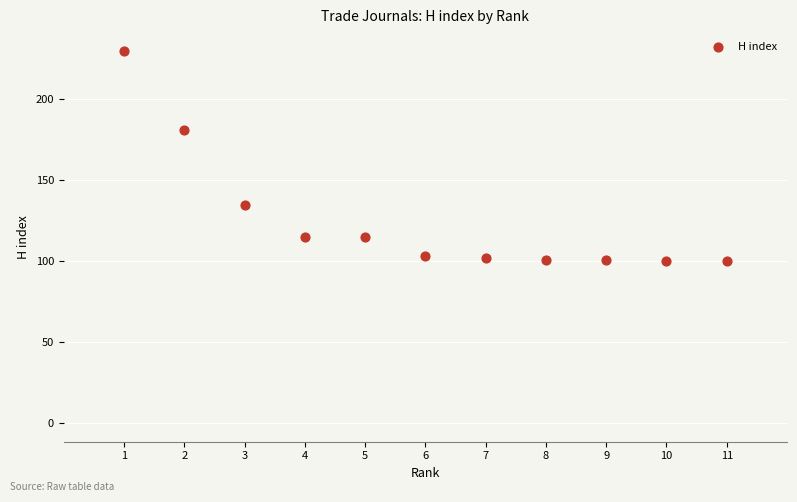

What Y value in the scatter plot is closest to 165?

181